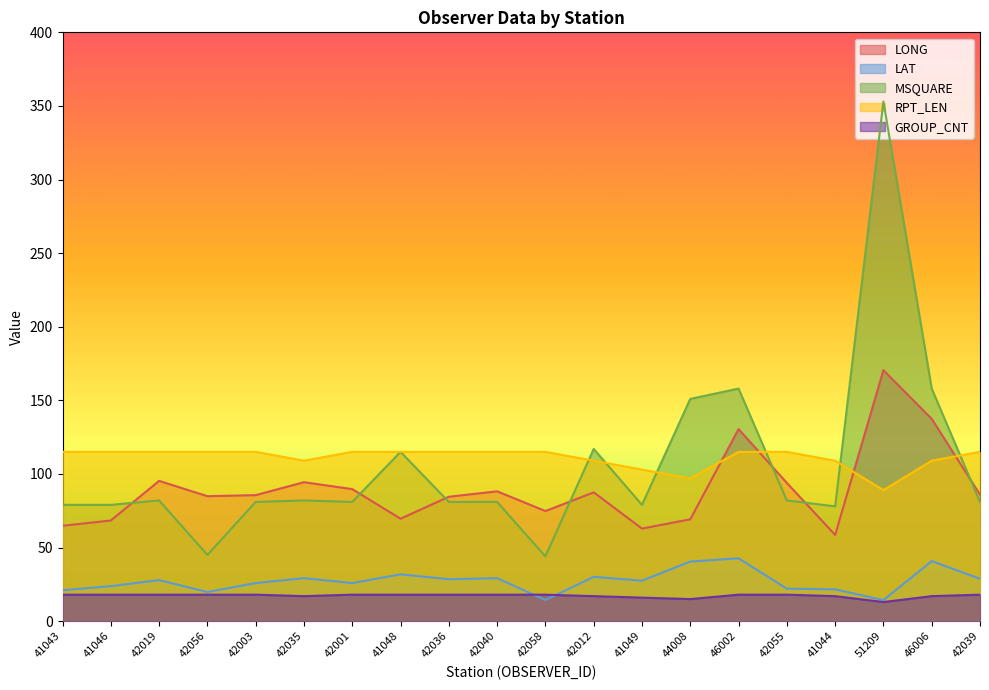

Is the value of RPT_LEN at 42040 greater than the value of GROUP_CNT at 42019?

Yes